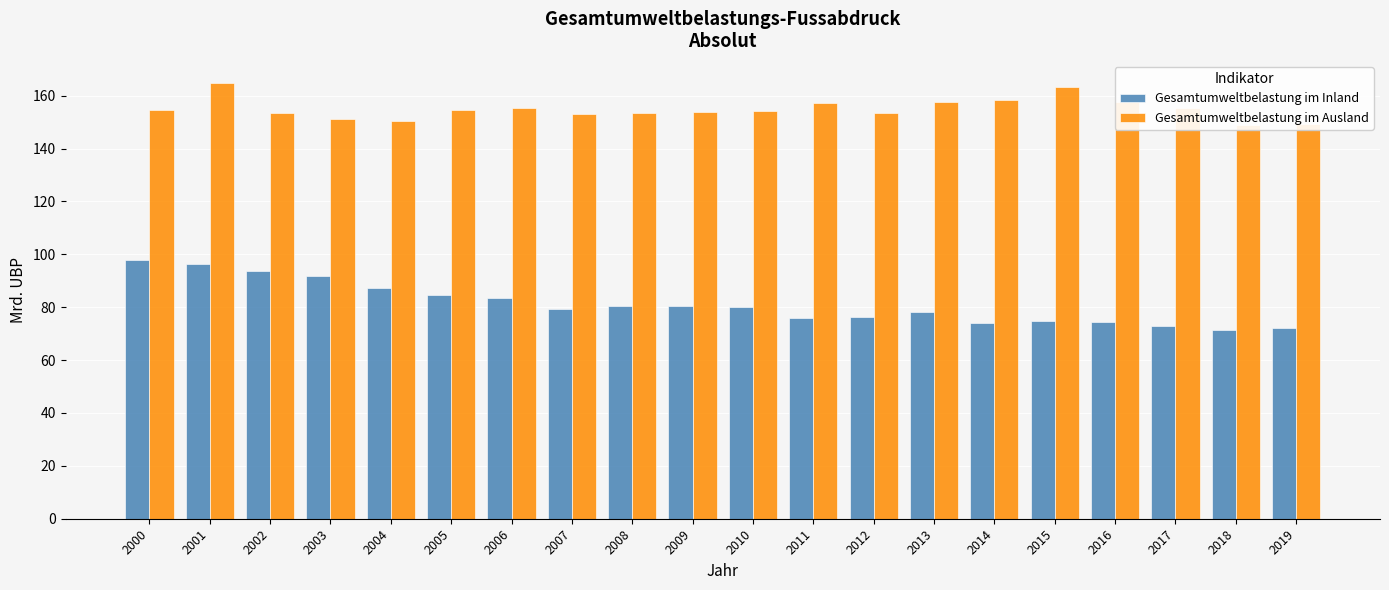

Which series changed the most between 2008 and 2017?

Gesamtumweltbelastung im Inland